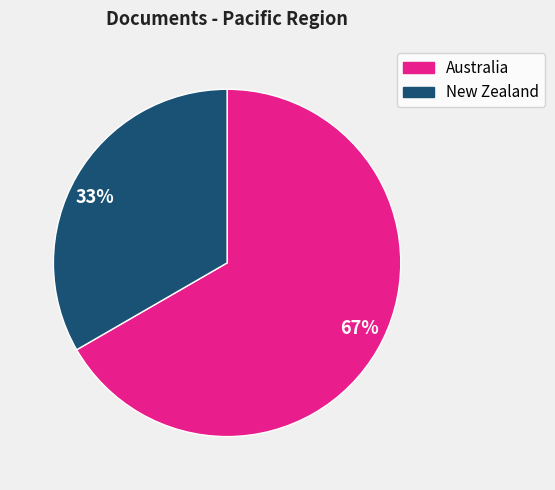

What is the ratio of the value at 67% to the value at 33%?

2.0